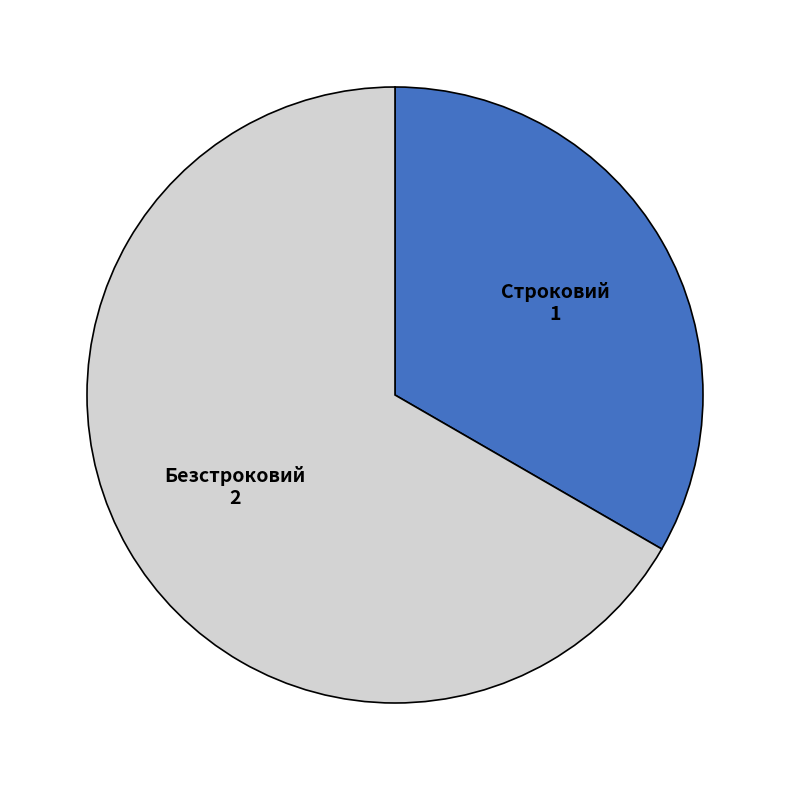

Rank the categories by value from lowest to highest.

Строковий, Безстроковий